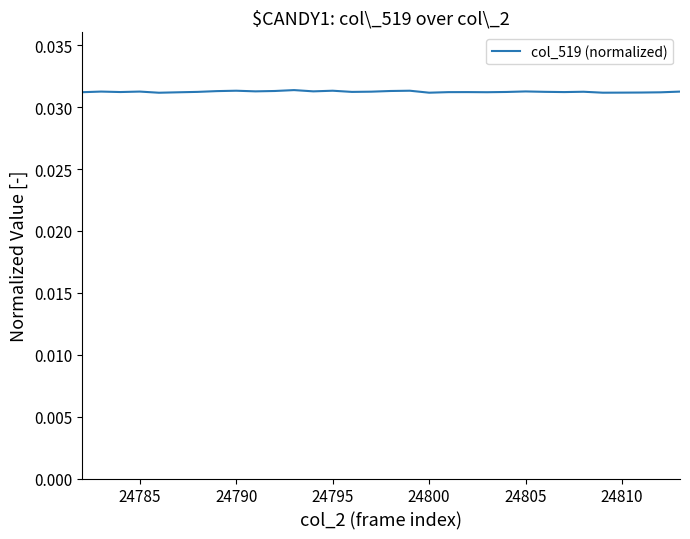

Is this an area chart (filled region under the line)?

No